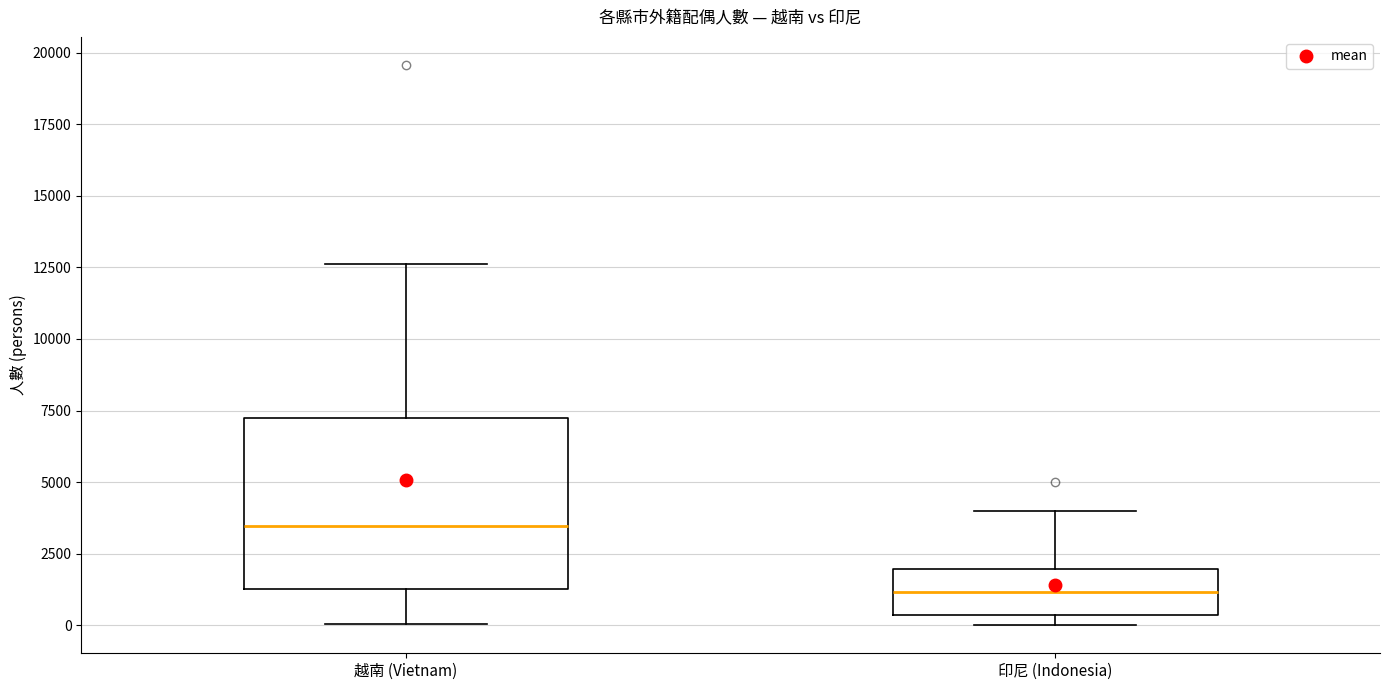

Reading left to right, transcribe this box plot: for each box, give where its median line is, the range the box spans, and where its two whiskers end, as read against the y-axis. The values are not printed on the chart, so give them approximately, as read against the axis.

越南 (Vietnam): median 3500, box 1500 to 7000, whiskers 0 to 12500
印尼 (Indonesia): median 1000, box 500 to 2000, whiskers 0 to 4000